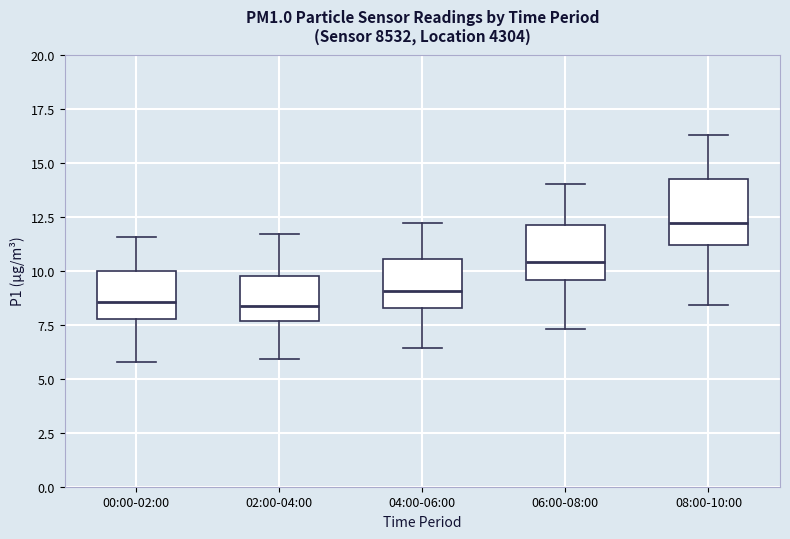

Where does the median line of the box for 06:00-08:00 sit on the y-axis? The values are not printed on the chart, so give them approximately, as read against the axis.

10.5